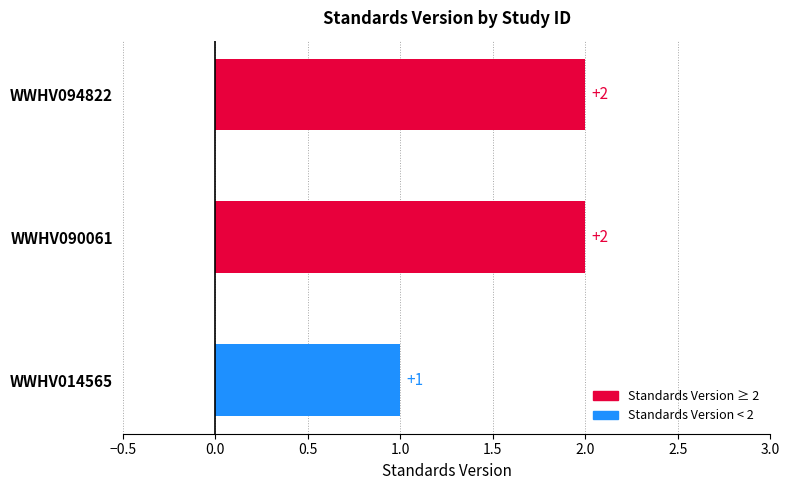

The chart shows a value of 2 at WWHV090061. True or false?

True